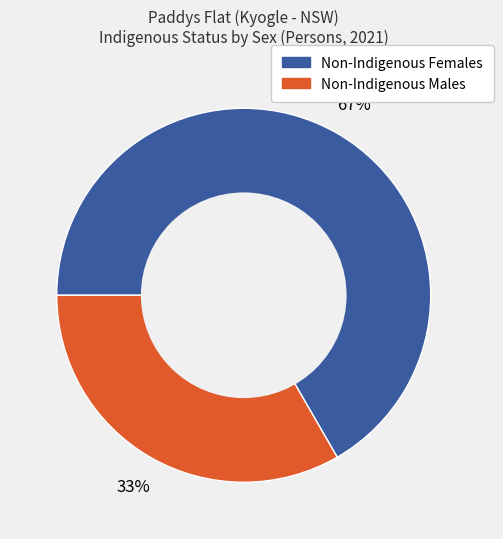

To the nearest percent, what is the average slice percentage?

50%